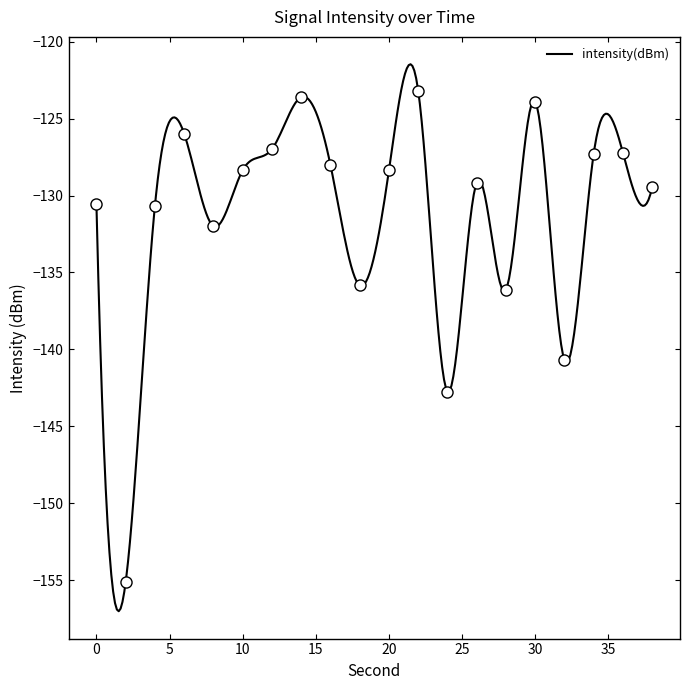

Reading right to left, list all the values displayed in this chart.

38=-129.4	36=-127.2	34=-127.3	32=-140.7	30=-123.9	28=-136.1	26=-129.2	24=-142.7	22=-123.2	20=-128.4	18=-135.8	16=-128.0	14=-123.6	12=-127.0	10=-128.4	8=-132.0	6=-126.0	4=-130.7	2=-155.1	0=-130.6